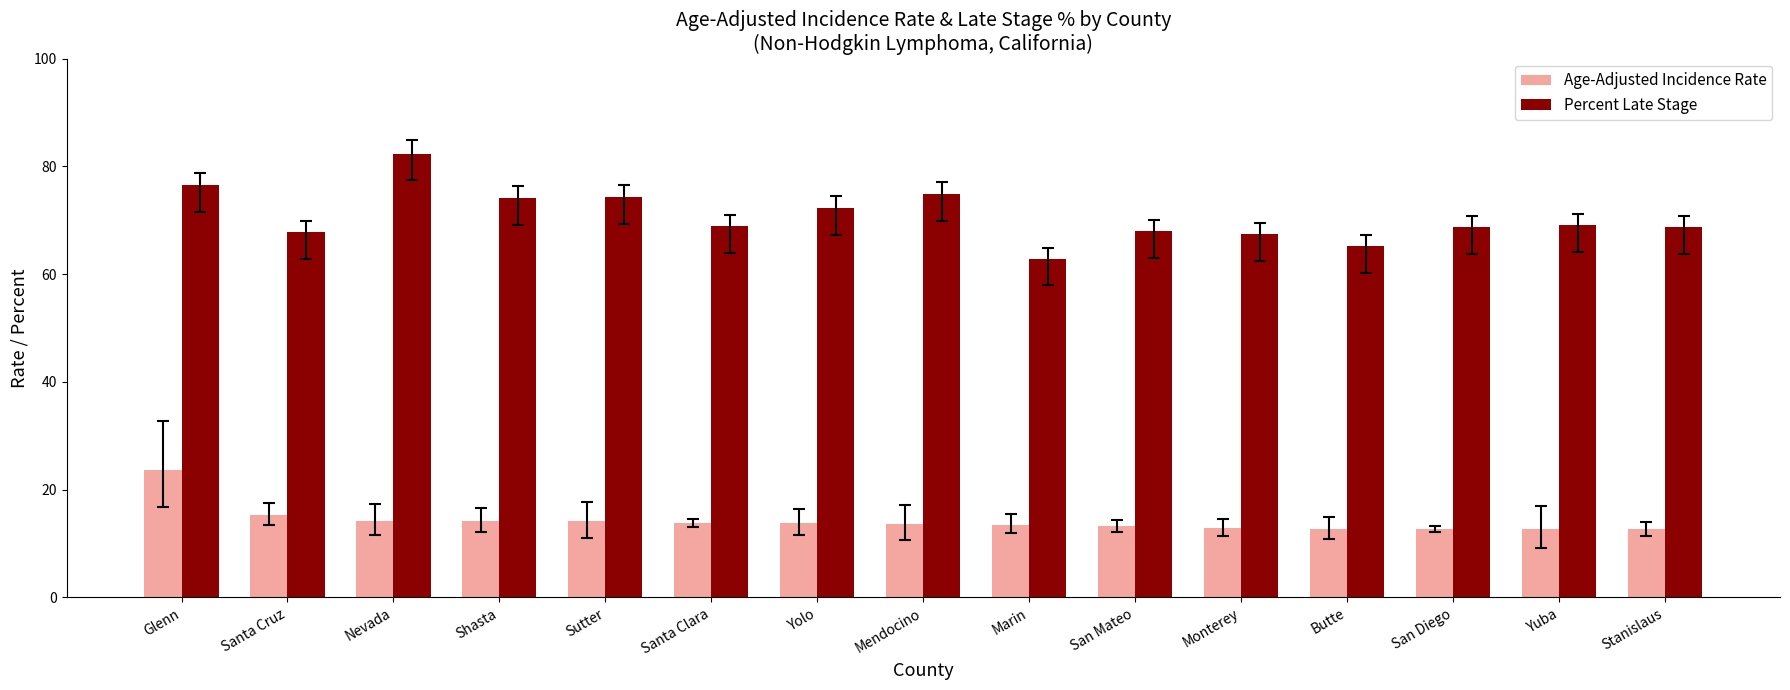

Is the value of Age-Adjusted Incidence Rate at Santa Clara greater than the value of Percent Late Stage at Nevada?

No